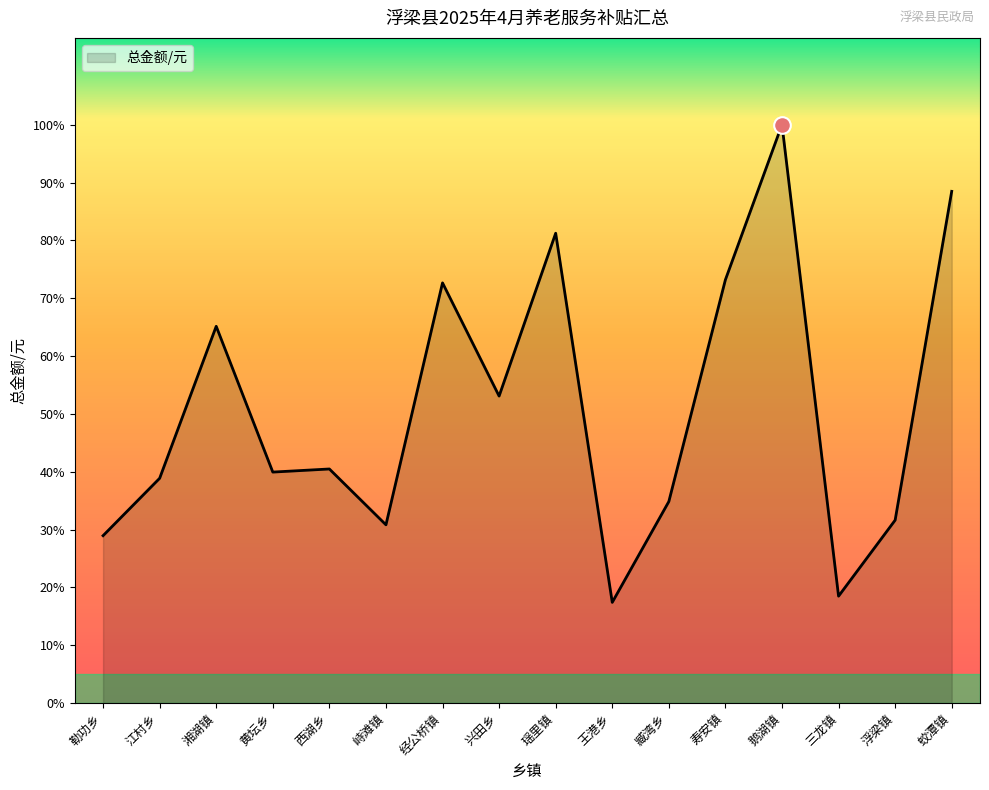

Which label corresponds to the smallest value in the chart?

王港乡